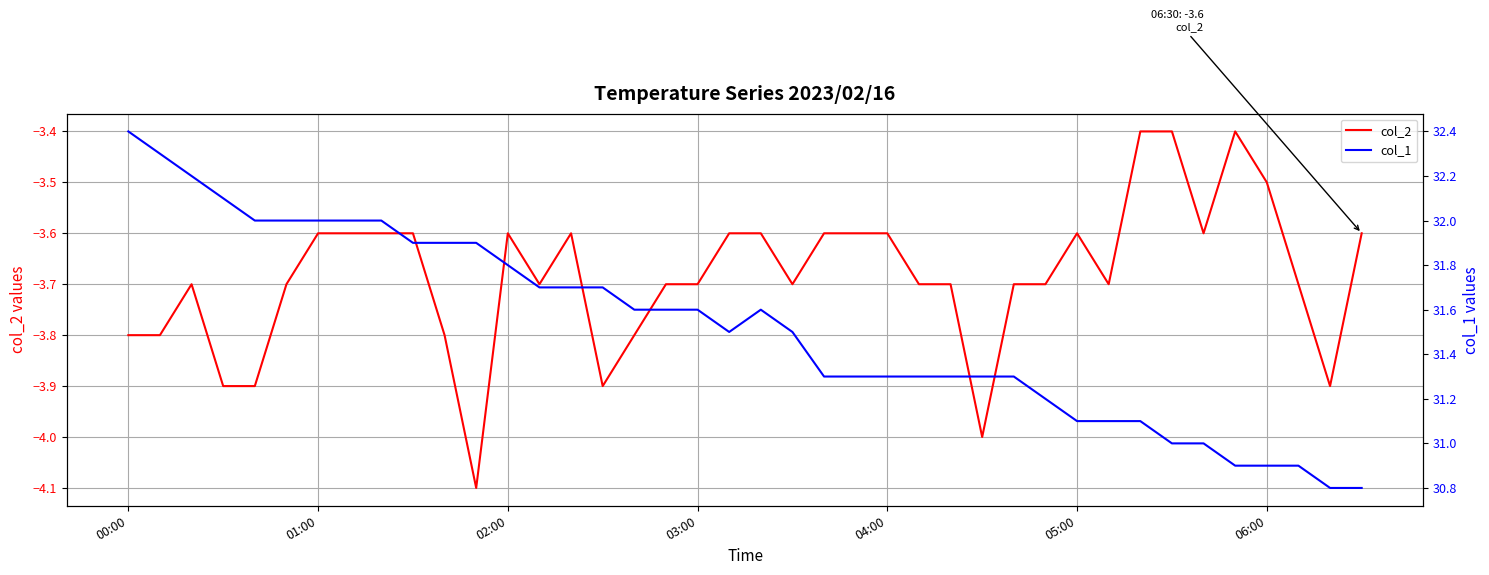

At which category does col_2 reach its first local valley?

11